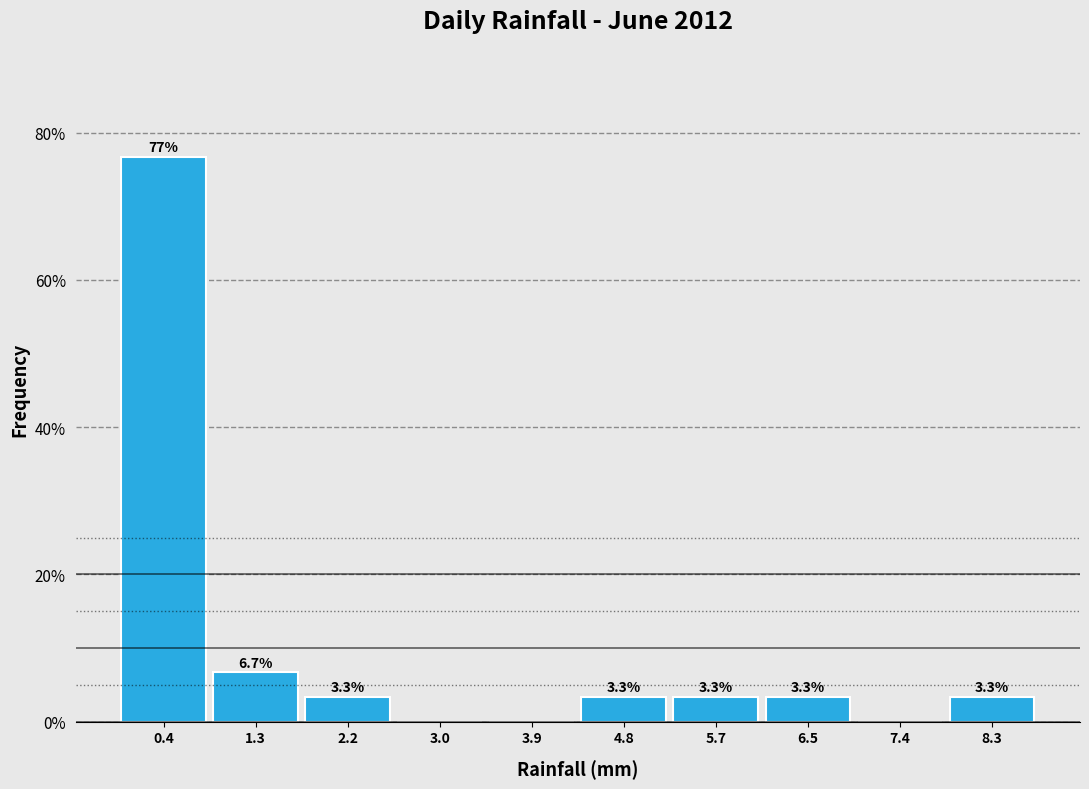

Which range on the x-axis has the tallest bar?

0.00 to 0.87